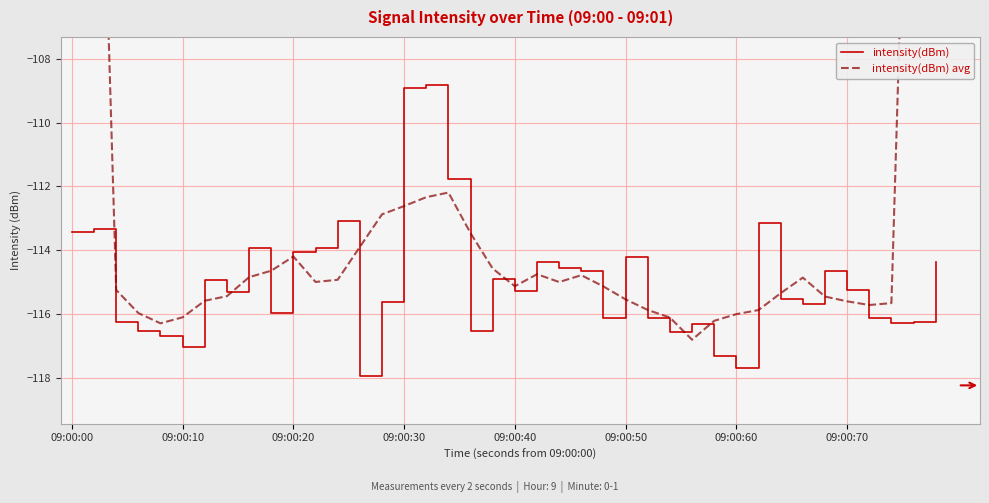

At which category is the sum across all series the highest?

09:00:00